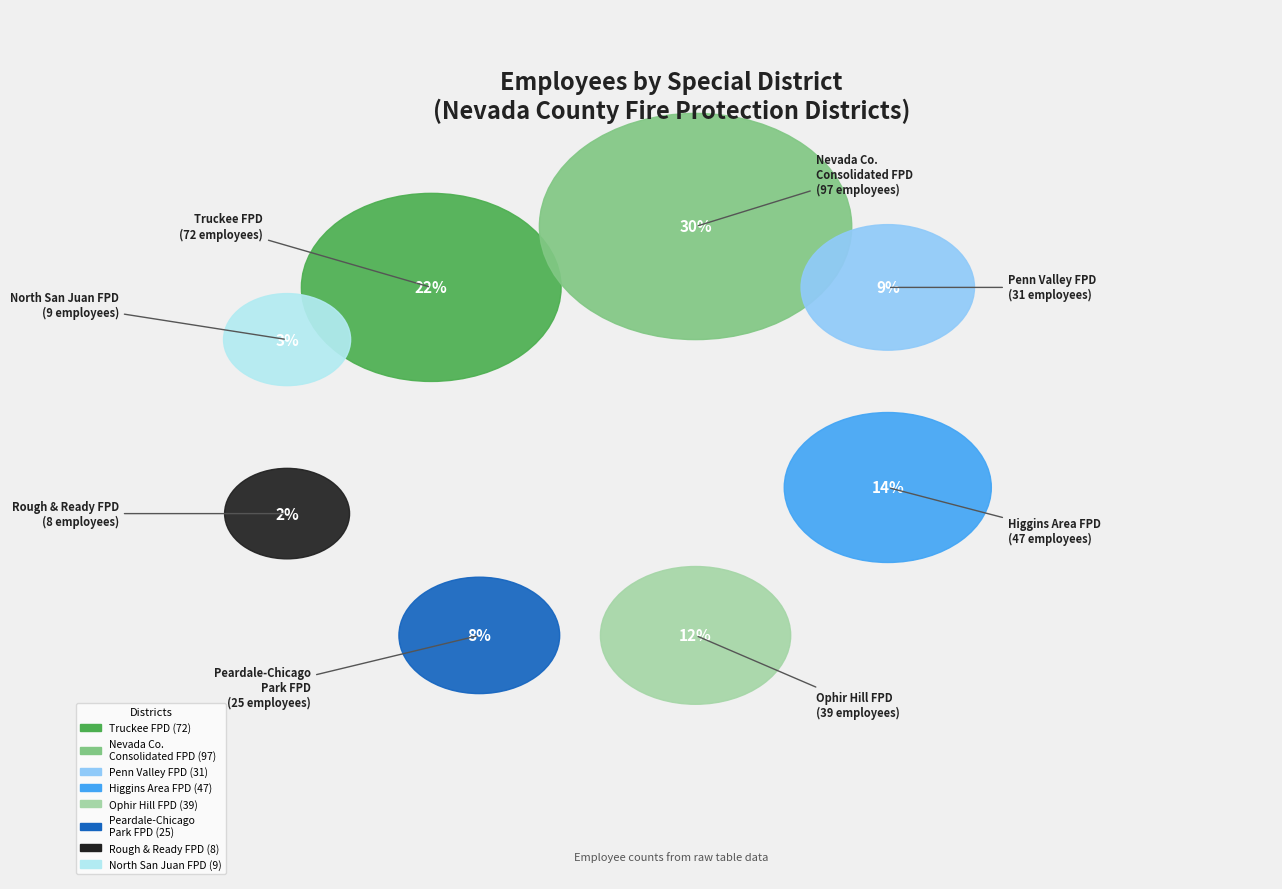

How many slices are in this pie chart?

8